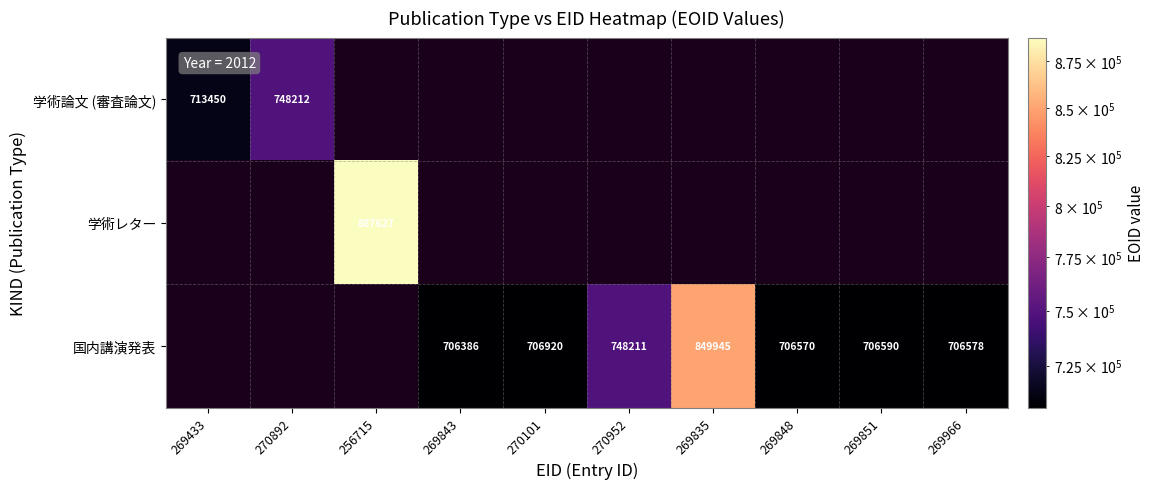

Which category has the lowest value across all series?

269843